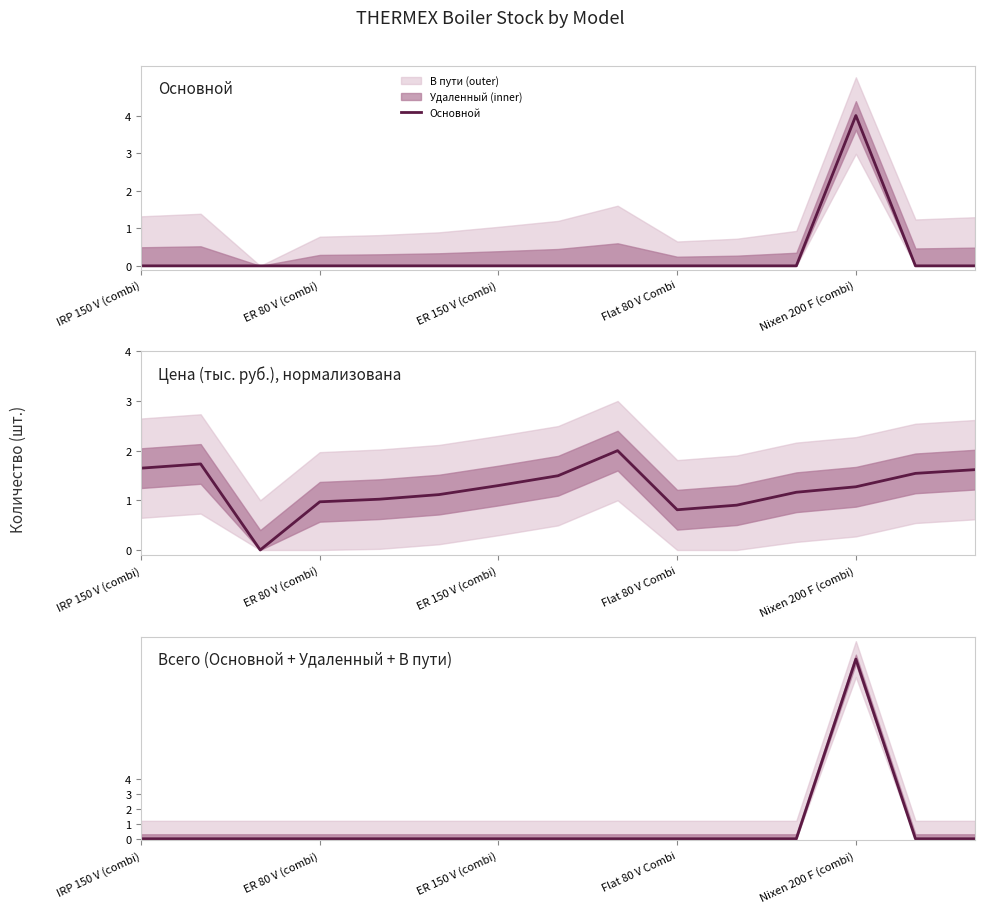

The Основной series shows -1 at IRP 150 V (combi). True or false?

False